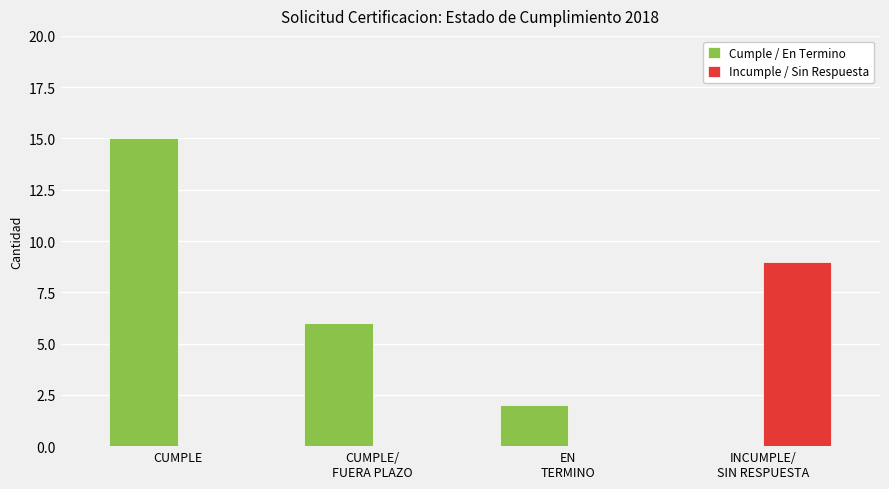

Are the bars horizontal?

No